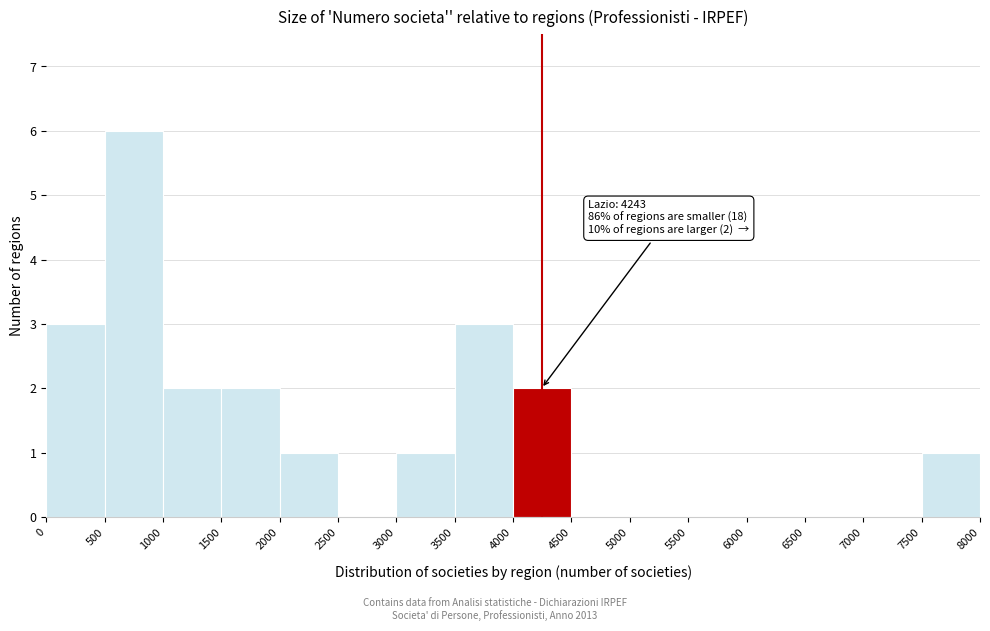

Over which range of the x-axis is the bar tallest?

500 to 1000